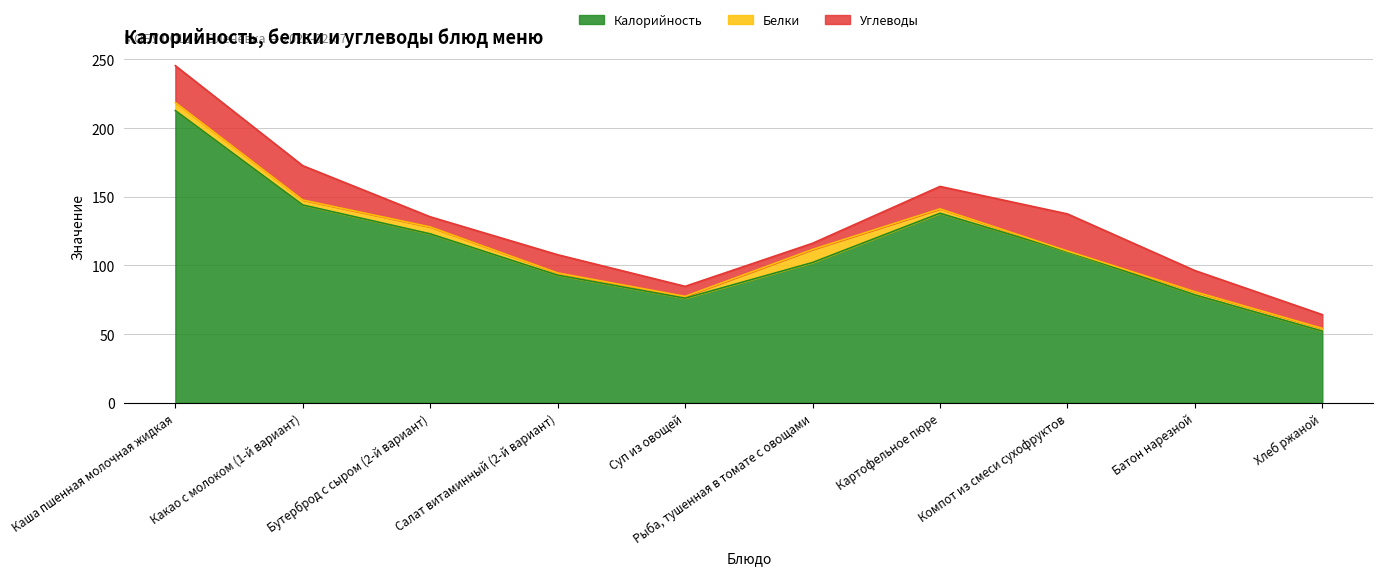

Reading left to right, transcribe all the data shown in this chart.

Калорийность: Каша пшенная молочная жидкая=212.7	Какао с молоком (1-й вариант)=144.0	Бутерброд с сыром (2-й вариант)=123.0	Салат витаминный (2-й вариант)=92.9	Суп из овощей=76.2	Рыба, тушенная в томате с овощами=102.1	Картофельное пюре=138.0	Компот из смеси сухофруктов=110.0	Батон нарезной=78.6	Хлеб ржаной=52.2
Белки: Каша пшенная молочная жидкая=5.8	Какао с молоком (1-й вариант)=3.6	Бутерброд с сыром (2-й вариант)=5.0	Салат витаминный (2-й вариант)=1.6	Суп из овощей=1.3	Рыба, тушенная в томате с овощами=9.5	Картофельное пюре=3.1	Компот из смеси сухофруктов=0.5	Батон нарезной=2.2	Хлеб ржаной=2.0
Углеводы: Каша пшенная молочная жидкая=26.9	Какао с молоком (1-й вариант)=25.0	Бутерброд с сыром (2-й вариант)=7.4	Салат витаминный (2-й вариант)=13.3	Суп из овощей=7.3	Рыба, тушенная в томате с овощами=4.5	Картофельное пюре=16.4	Компот из смеси сухофруктов=27.0	Батон нарезной=15.4	Хлеб ржаной=10.0